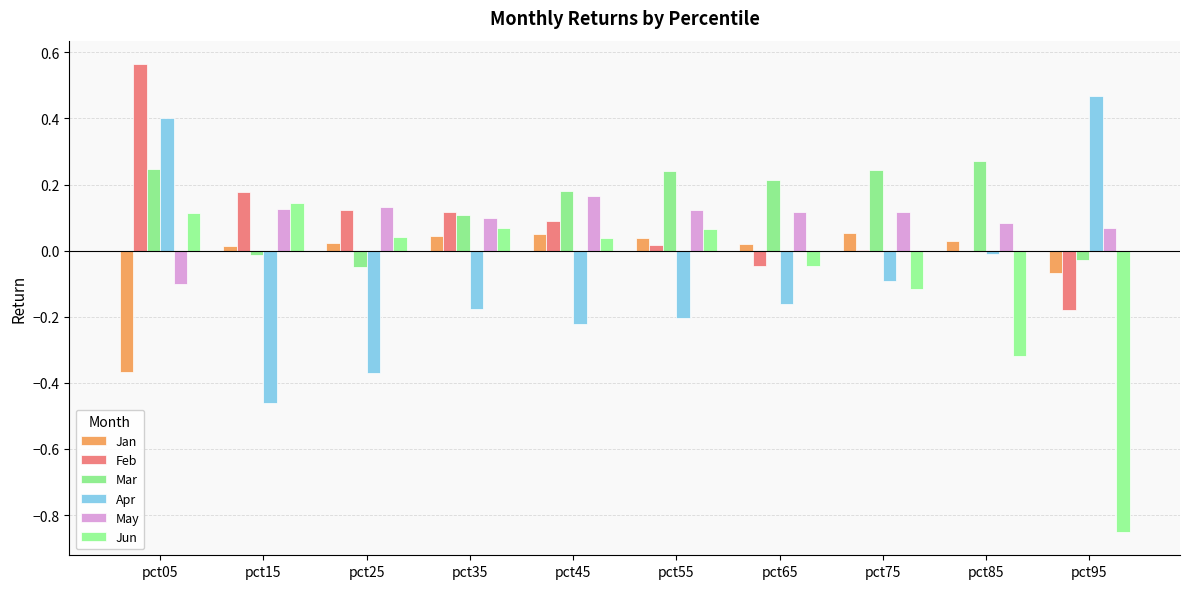

What is the difference between the Feb values at pct95 and pct15?

0.4